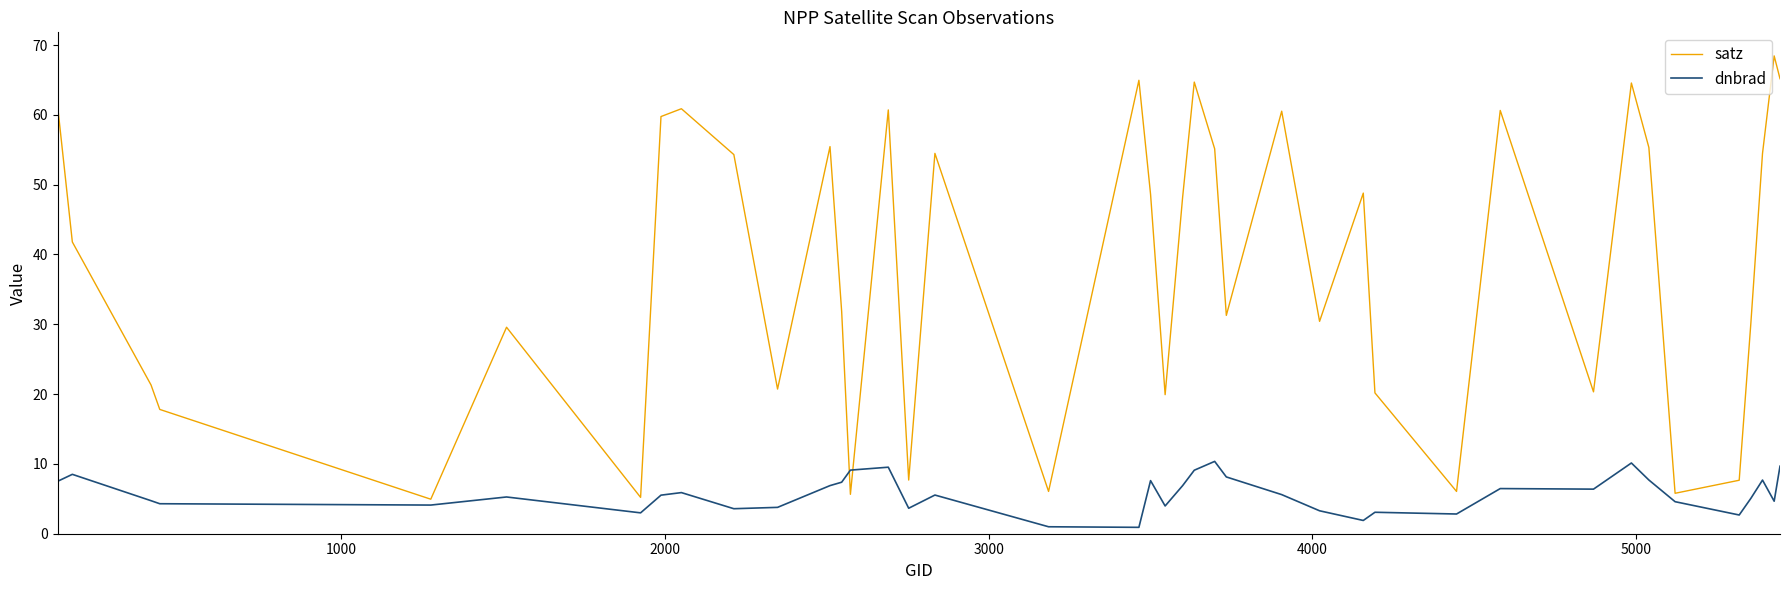

List the series in order of their peak value, highest first.

satz, dnbrad